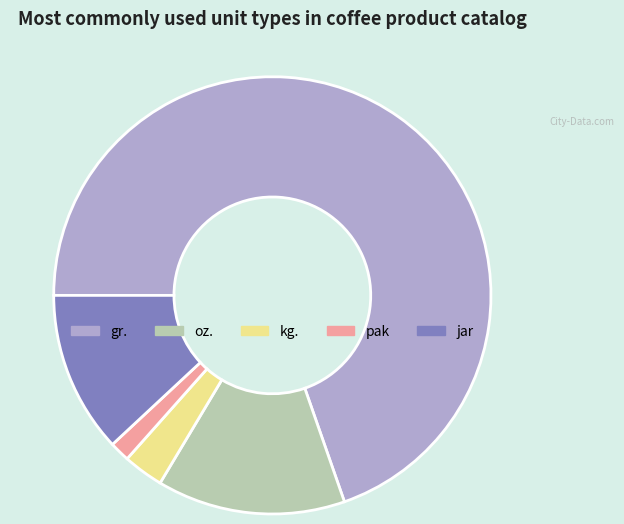

Do oz. and pak together represent more than half of the pie?

No